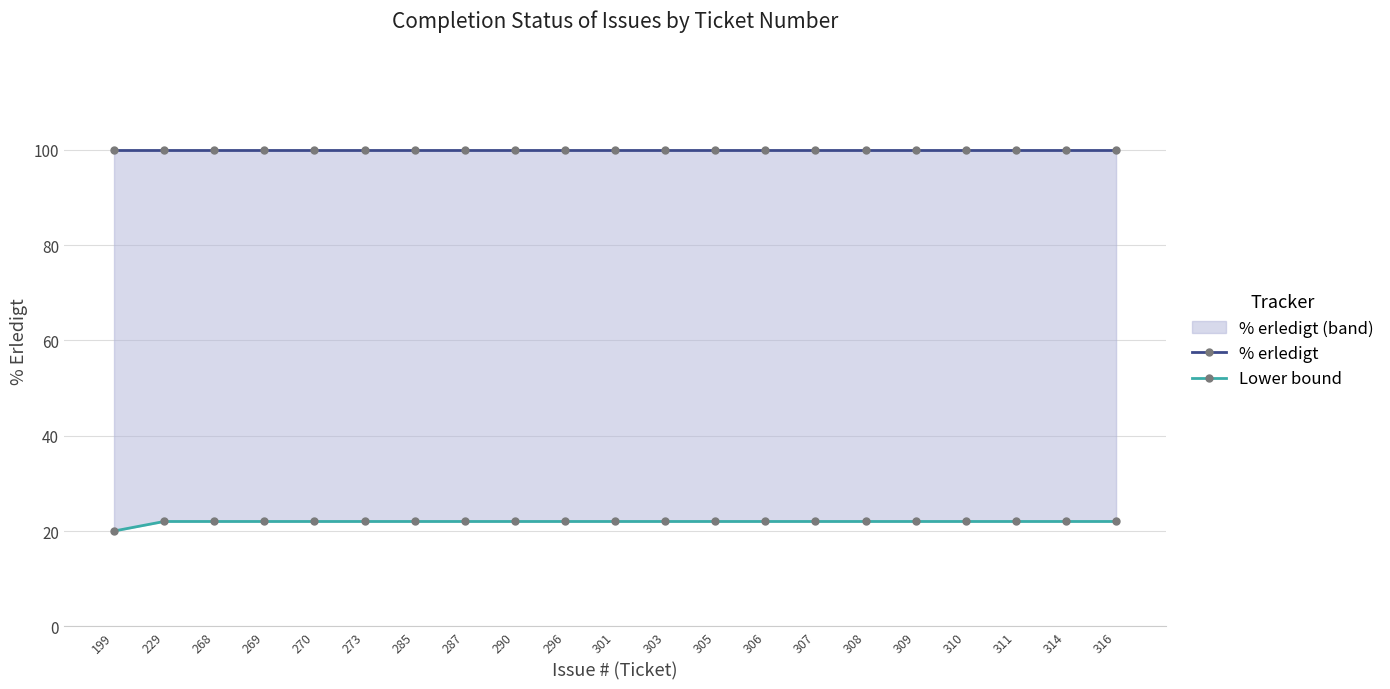

What is the sum of the Lower bound values at 303 and 311?

44